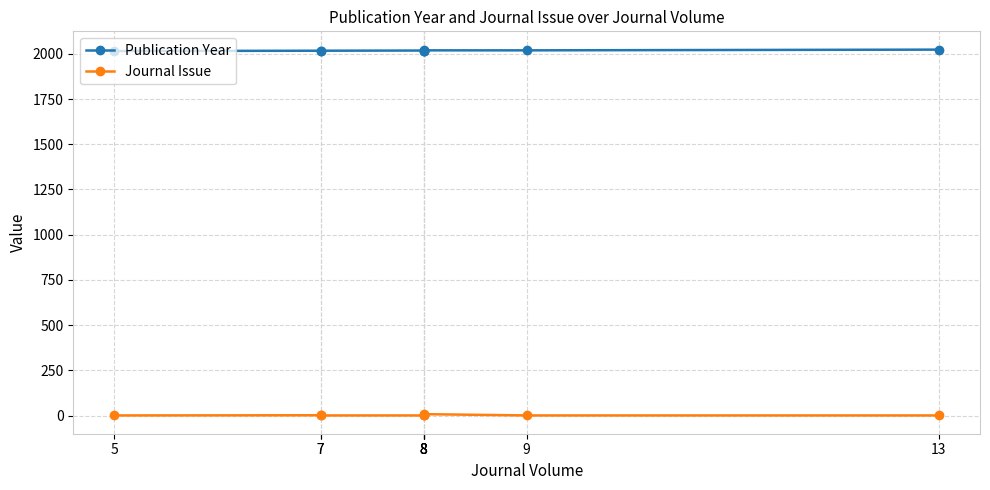

The Journal Issue series shows 1 at 7. True or false?

True